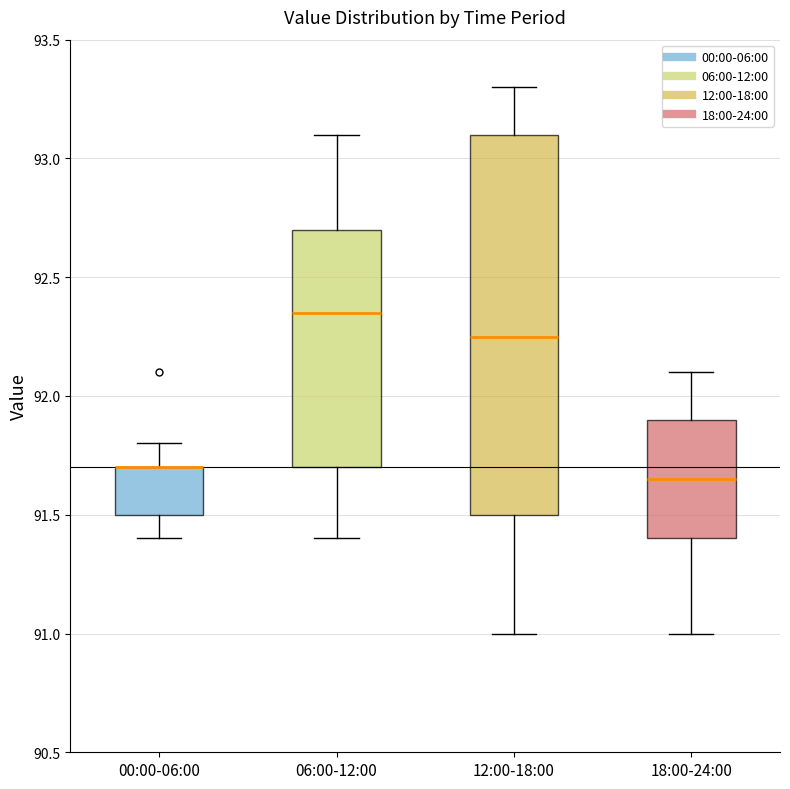

Where does the upper whisker of the box for 06:00-12:00 end on the y-axis? The values are not printed on the chart, so give them approximately, as read against the axis.

93.10